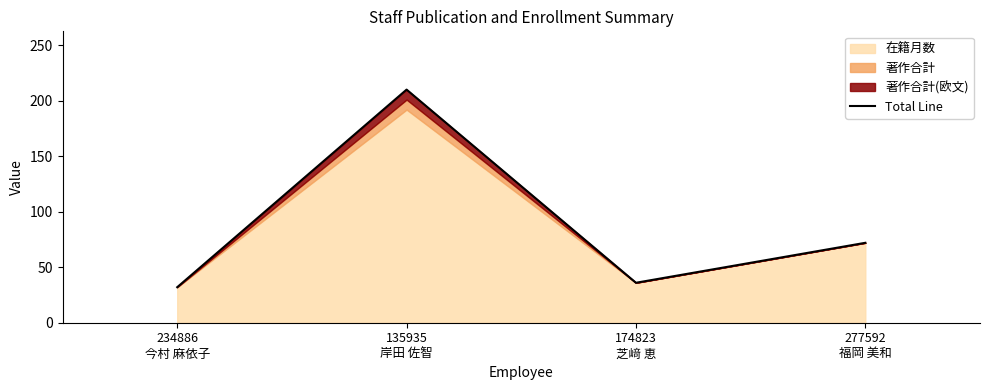

Rank the categories by value from highest to lowest.

135935
岸田 佐智, 277592
福岡 美和, 174823
芝﨑 恵, 234886
今村 麻依子